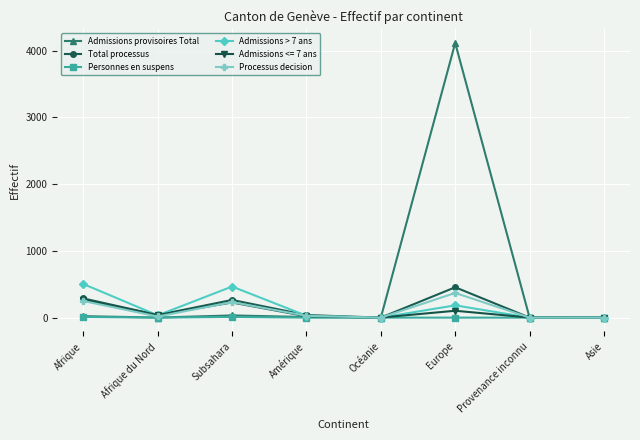

What is the difference between the maximum and minimum values in the Processus decision series?

370